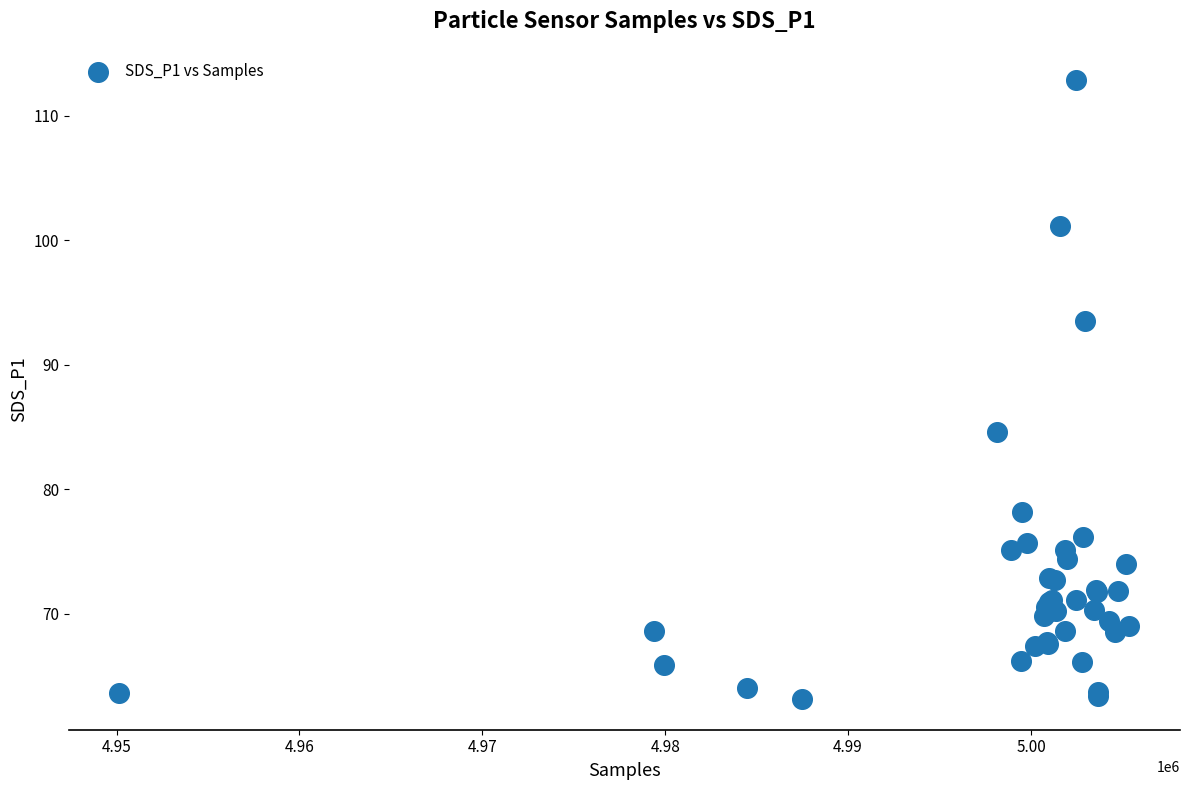

What Y value in the scatter plot is closest to 88?

84.6